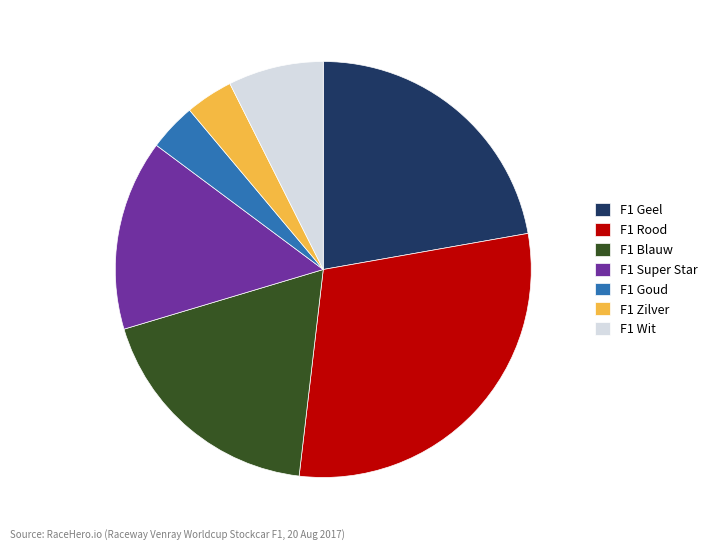

Is it true that F1 Blauw is 7% of the pie?

False